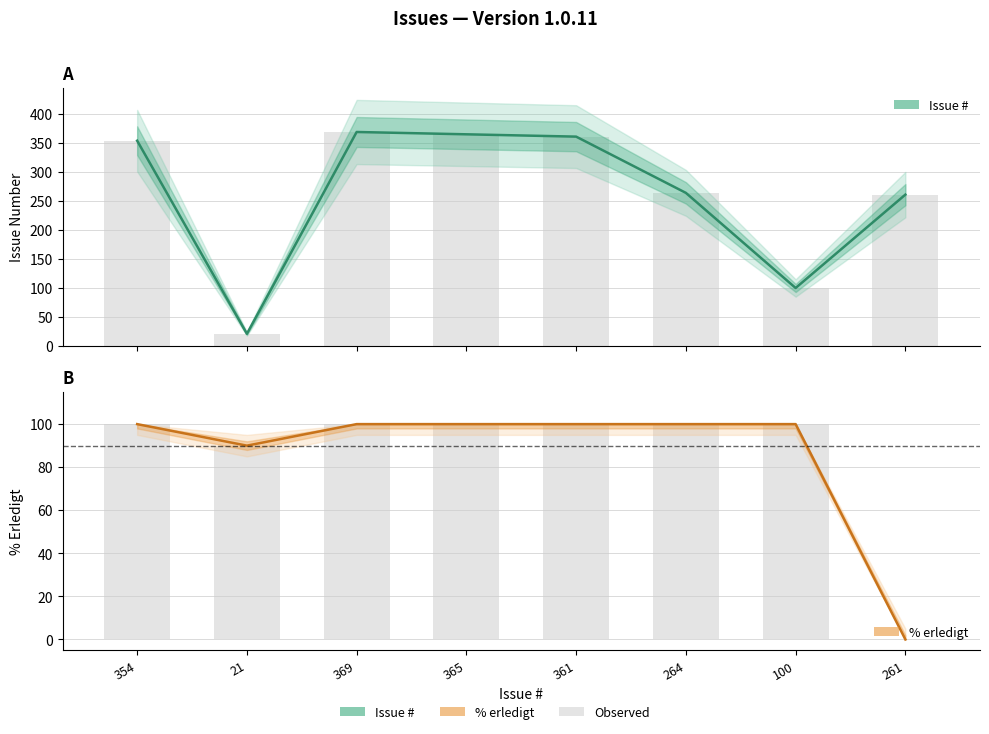

Which series has the widest spread of values?

Issue #